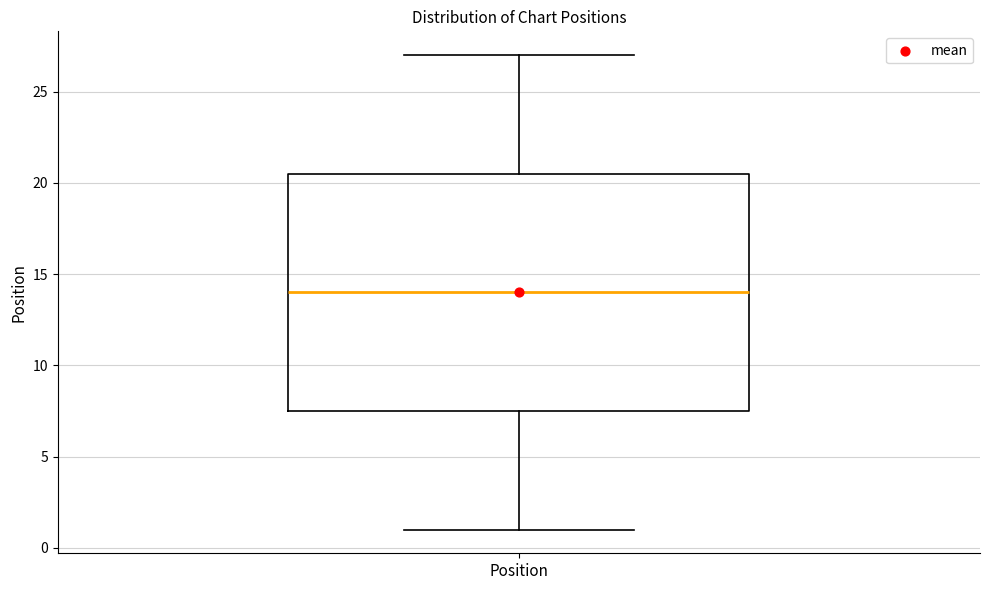

Read this box plot against the y-axis: the position of the median line, the range covered by the box, and the ends of both whiskers. The values are not printed on the chart, so give them approximately, as read against the axis.

median 14.0, box 7.5 to 20.5, whiskers 1.0 to 27.0